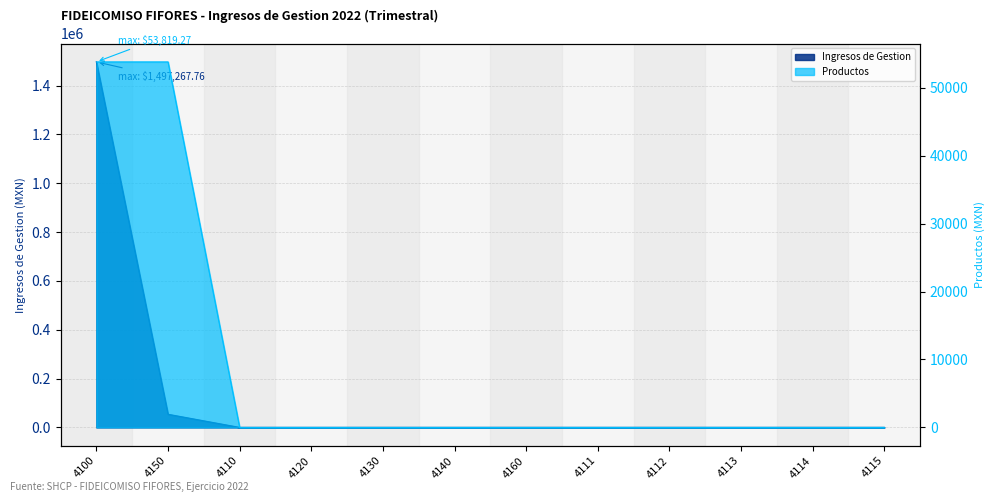

Is the value of Productos at 4113 greater than the value of Ingresos de Gestion at 4100?

No